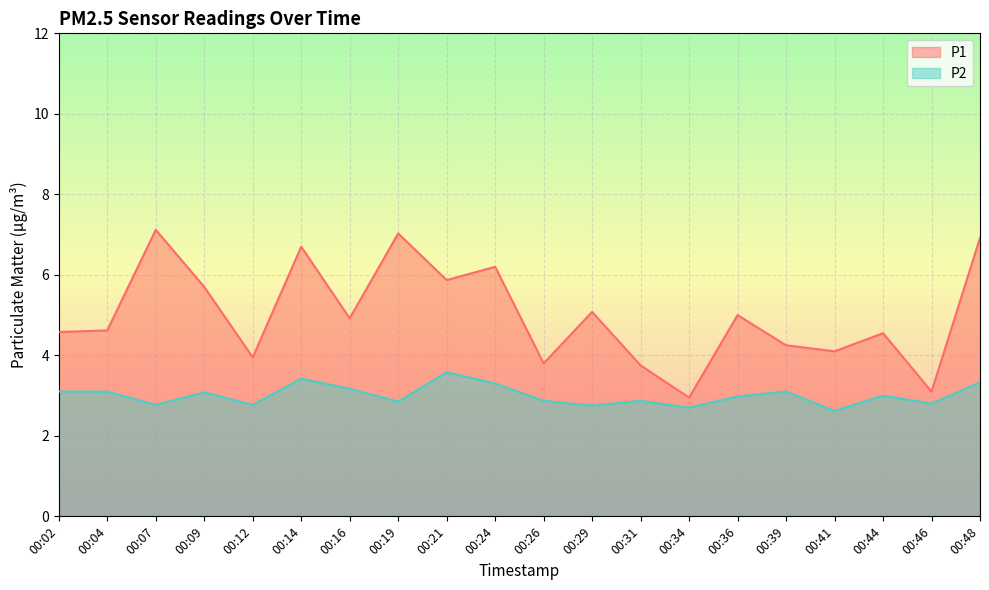

At which label does P2 reach its minimum?

00:41